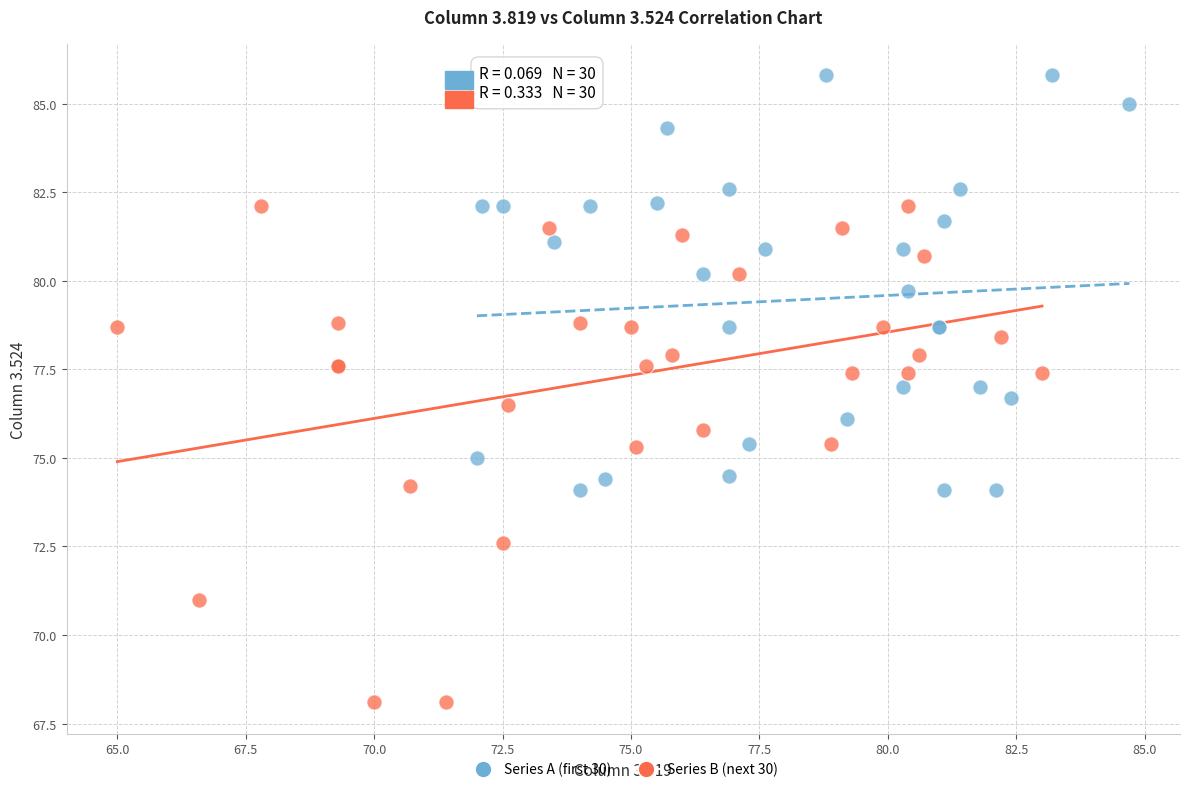

Which series reaches the minimum Y coordinate?

Series B (next 30)